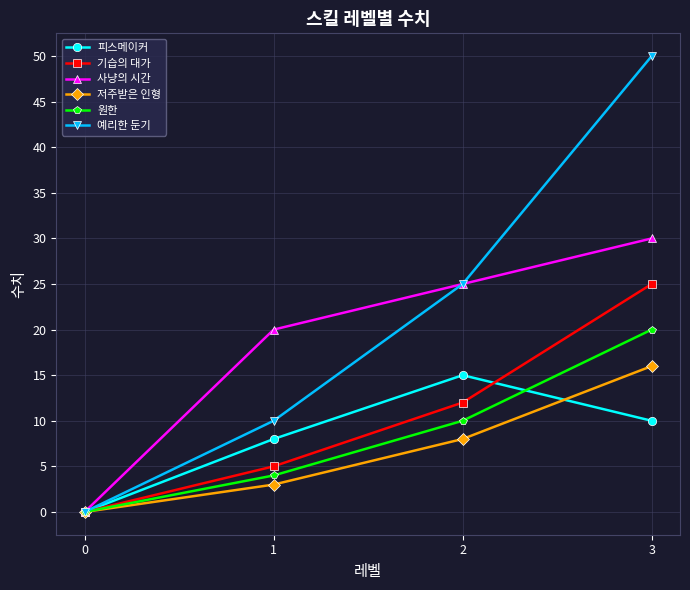

The value of 저주받은 인형 at 3 is 16. True or false?

True